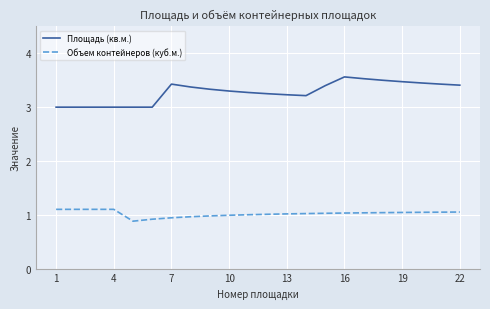

At how many categories does at least one series exceed 0?

22